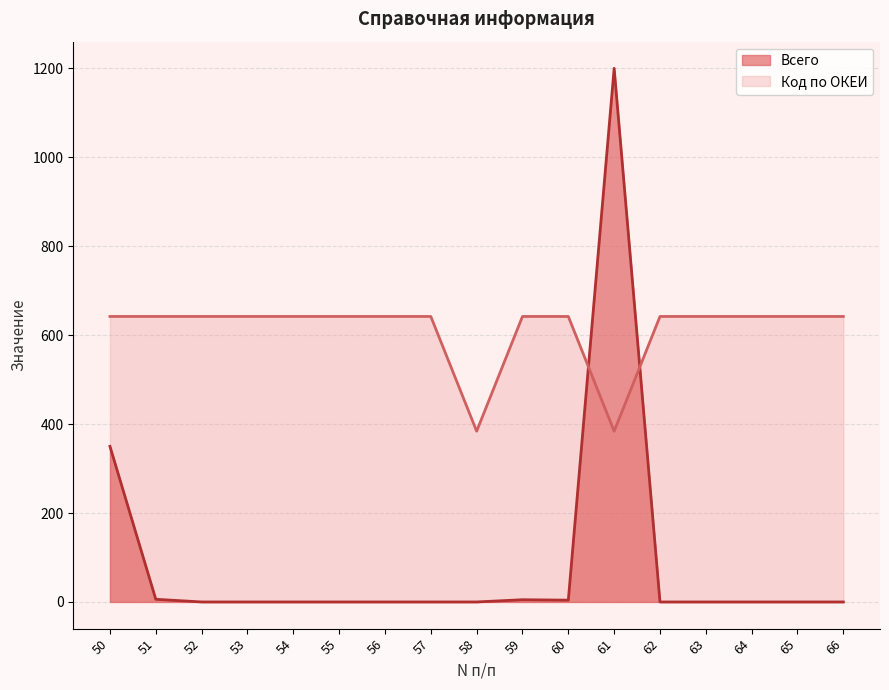

Where is the first local minimum for Код по ОКЕИ?

58